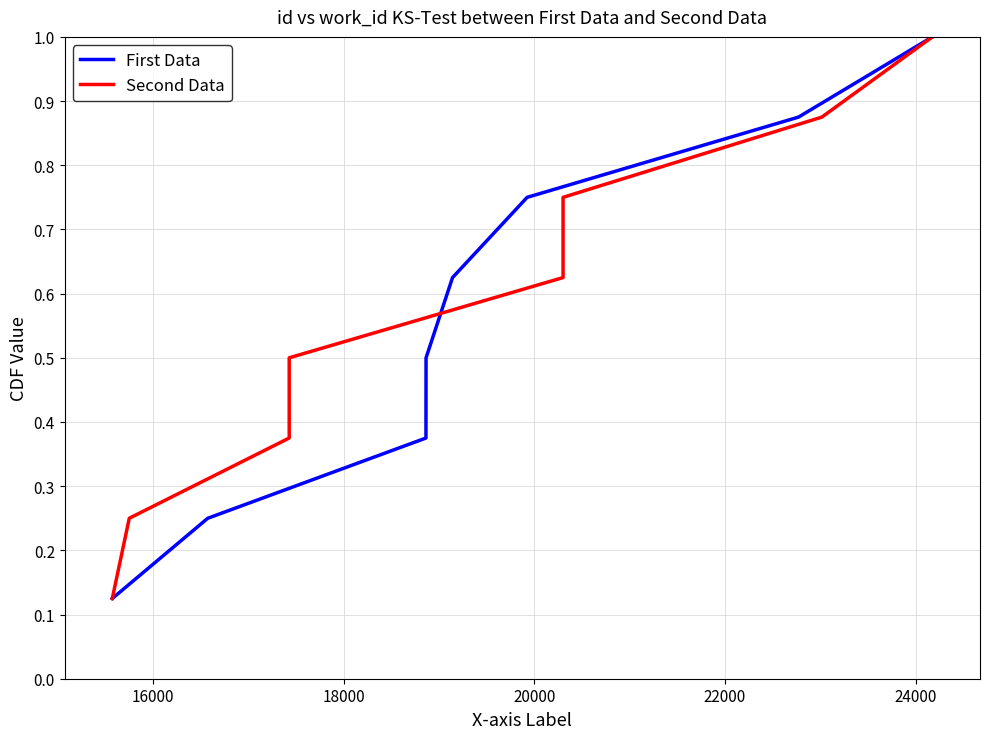

What is the maximum value for First Data?

1.0